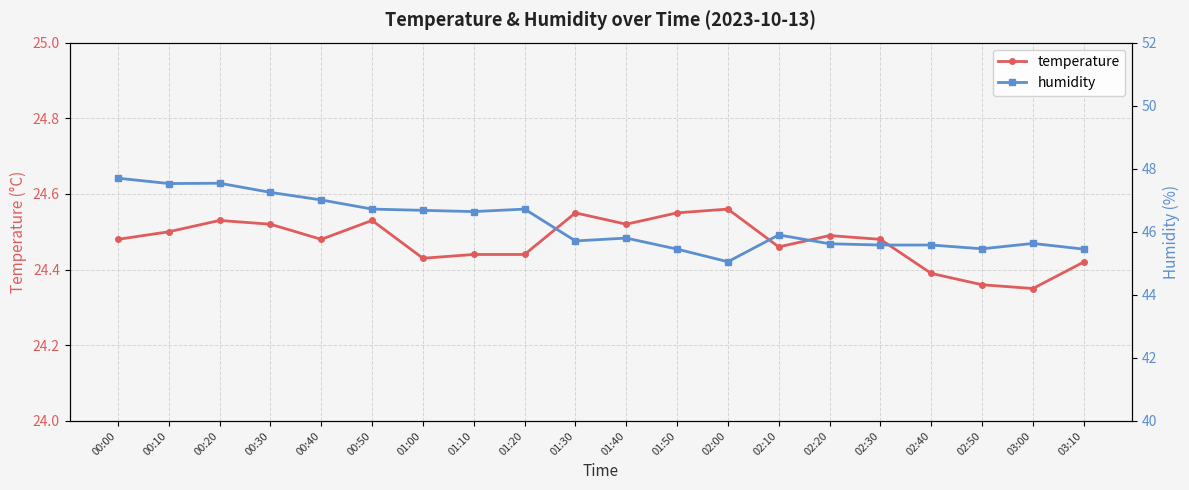

Rank the series by their maximum value, from lowest to highest.

temperature, humidity